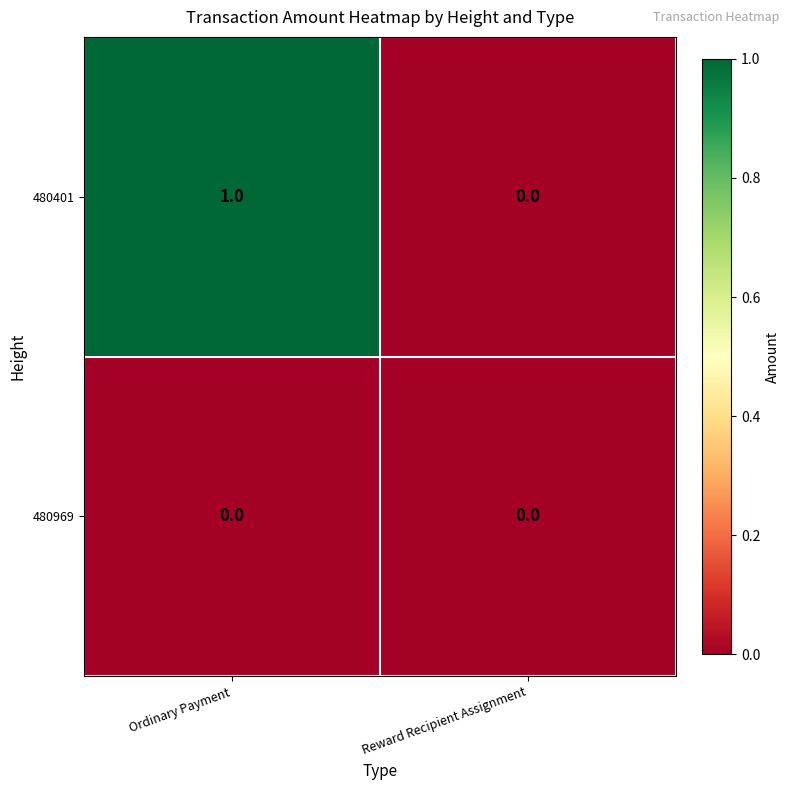

Rank the series by their average value, from lowest to highest.

480969, 480401